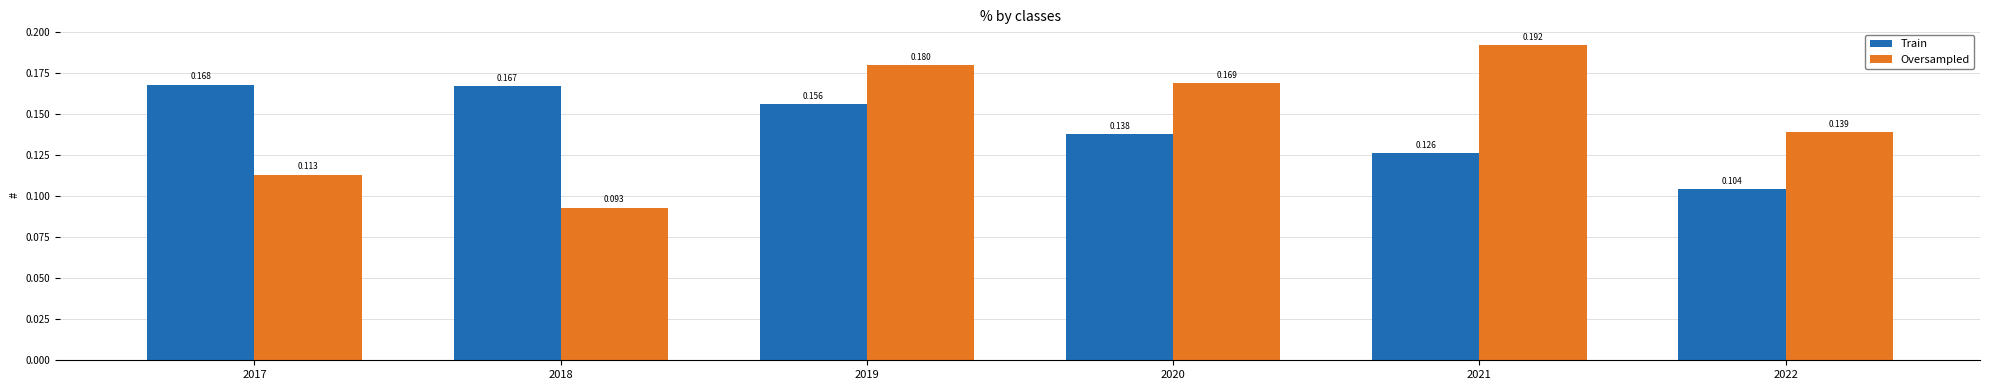

Which series has the largest total across all categories?

Oversampled